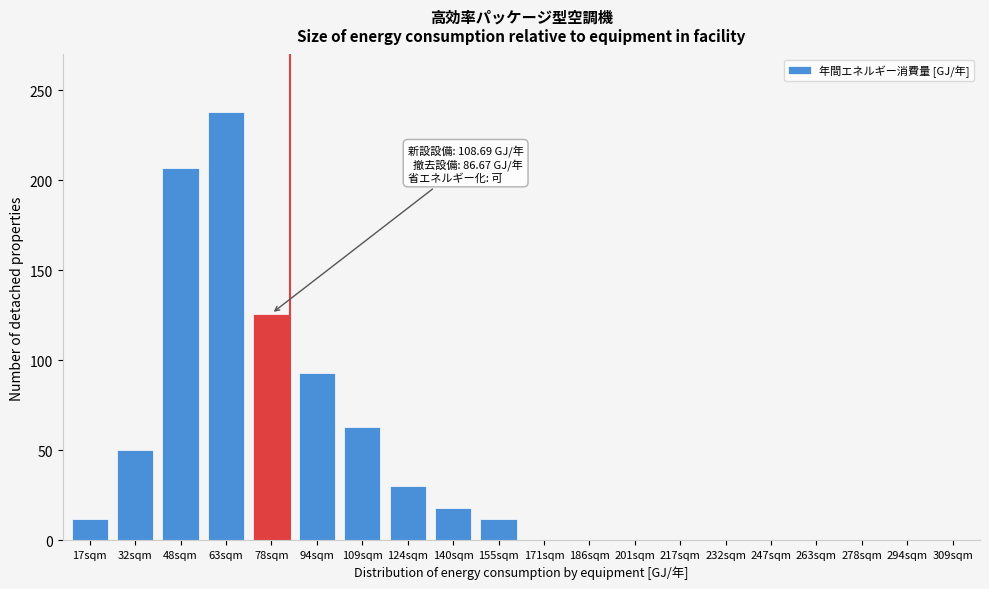

Reading left to right, list all the values displayed in this chart.

17sqm=12	32sqm=50	48sqm=207	63sqm=238	78sqm=126	94sqm=93	109sqm=63	124sqm=30	140sqm=18	155sqm=12	171sqm=0	186sqm=0	201sqm=0	217sqm=0	232sqm=0	247sqm=0	263sqm=0	278sqm=0	294sqm=0	309sqm=0